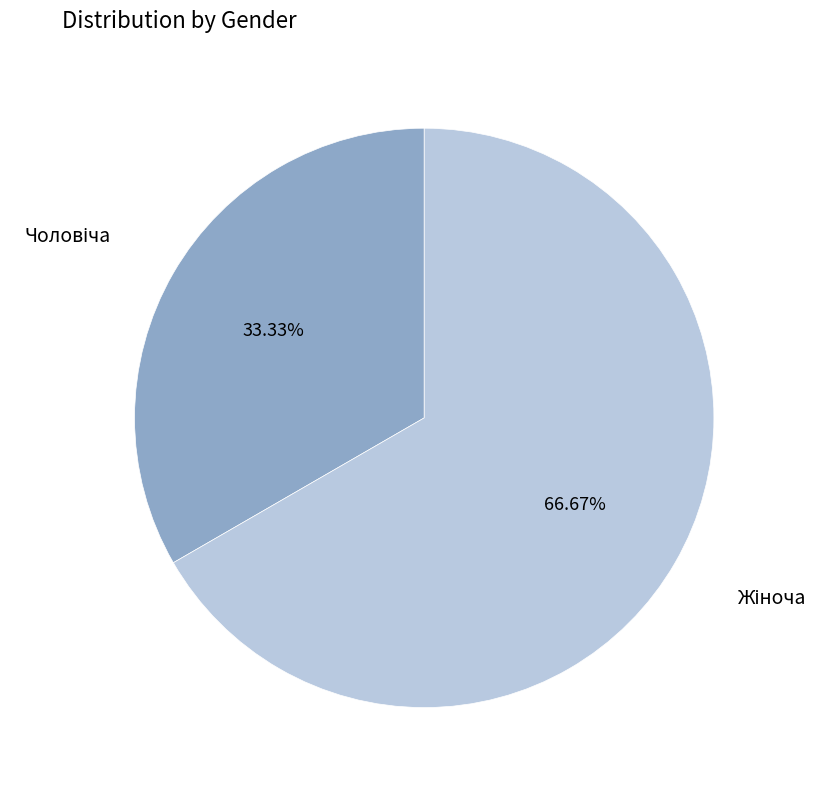

Count the number of slices in the pie.

2